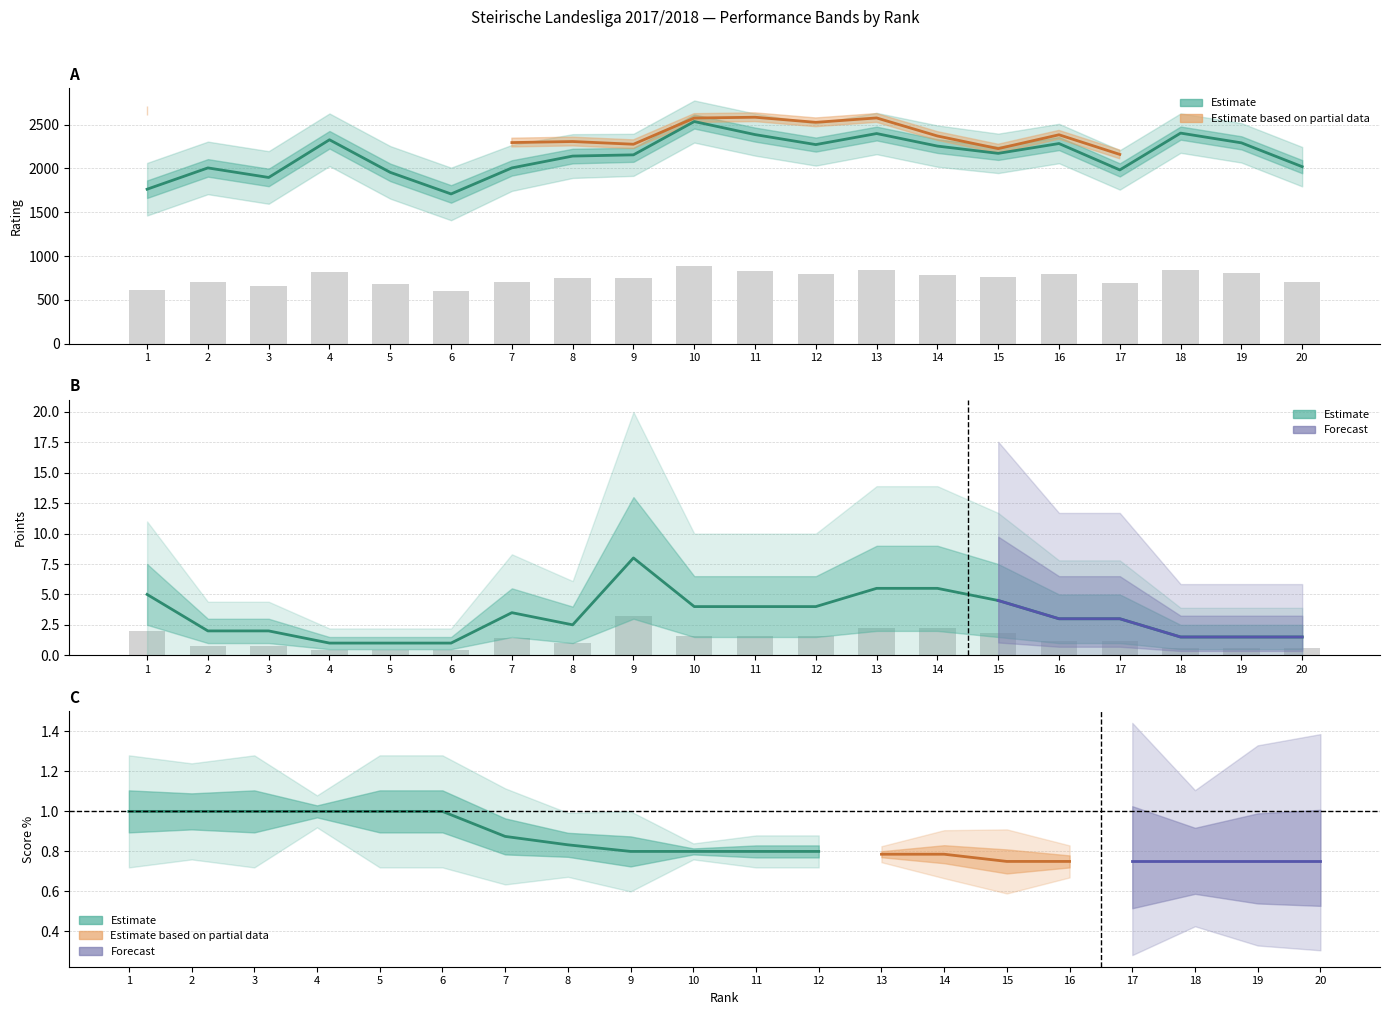

Which series changed the most between 16 and 19?

Rtg